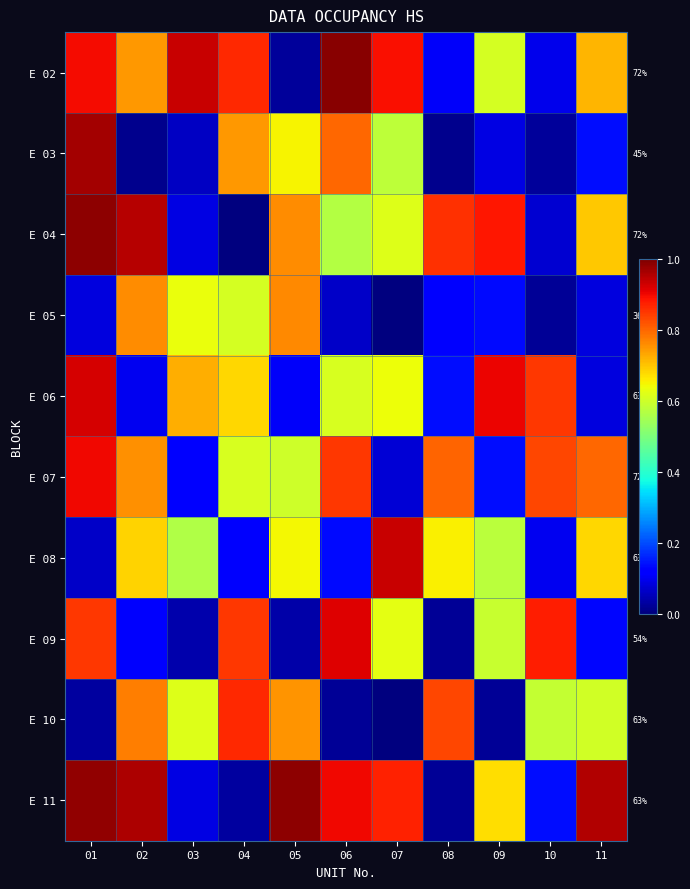

Which series has the widest spread of values?

E 04